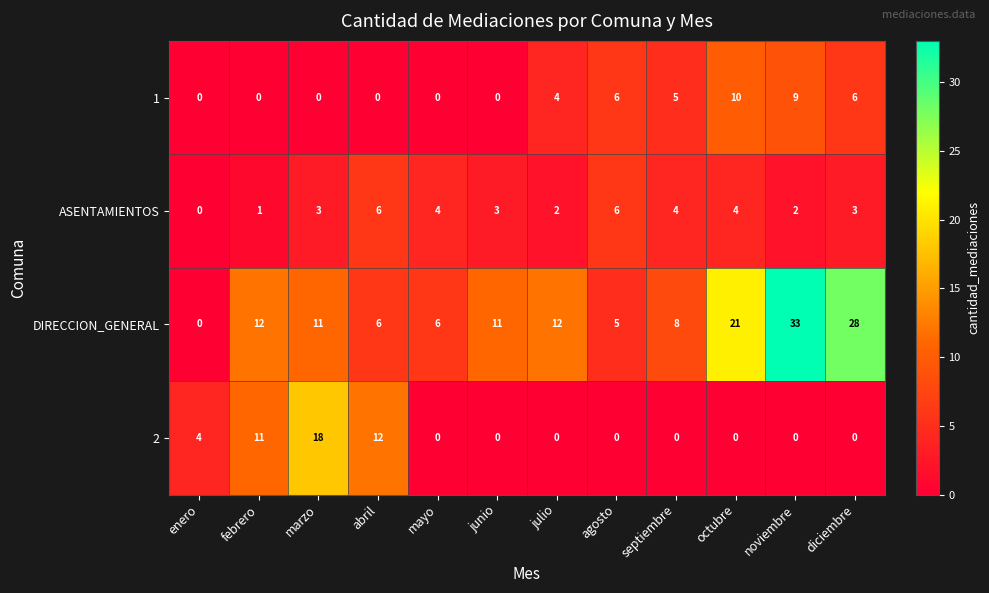

Which series has the widest spread of values?

DIRECCION_GENERAL